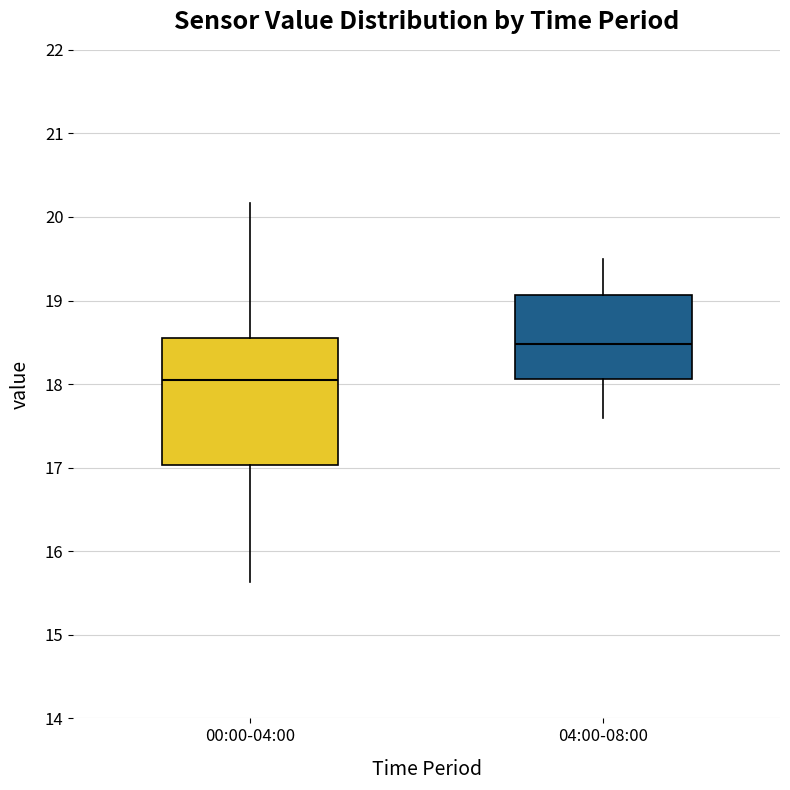

Reading left to right, read every box against the y-axis: the position of its median line, the range the box covers, and the ends of its whiskers. The values are not printed on the chart, so give them approximately, as read against the axis.

00:00-04:00: median 18.1, box 17.0 to 18.5, whiskers 15.6 to 20.2
04:00-08:00: median 18.5, box 18.1 to 19.1, whiskers 17.6 to 19.5